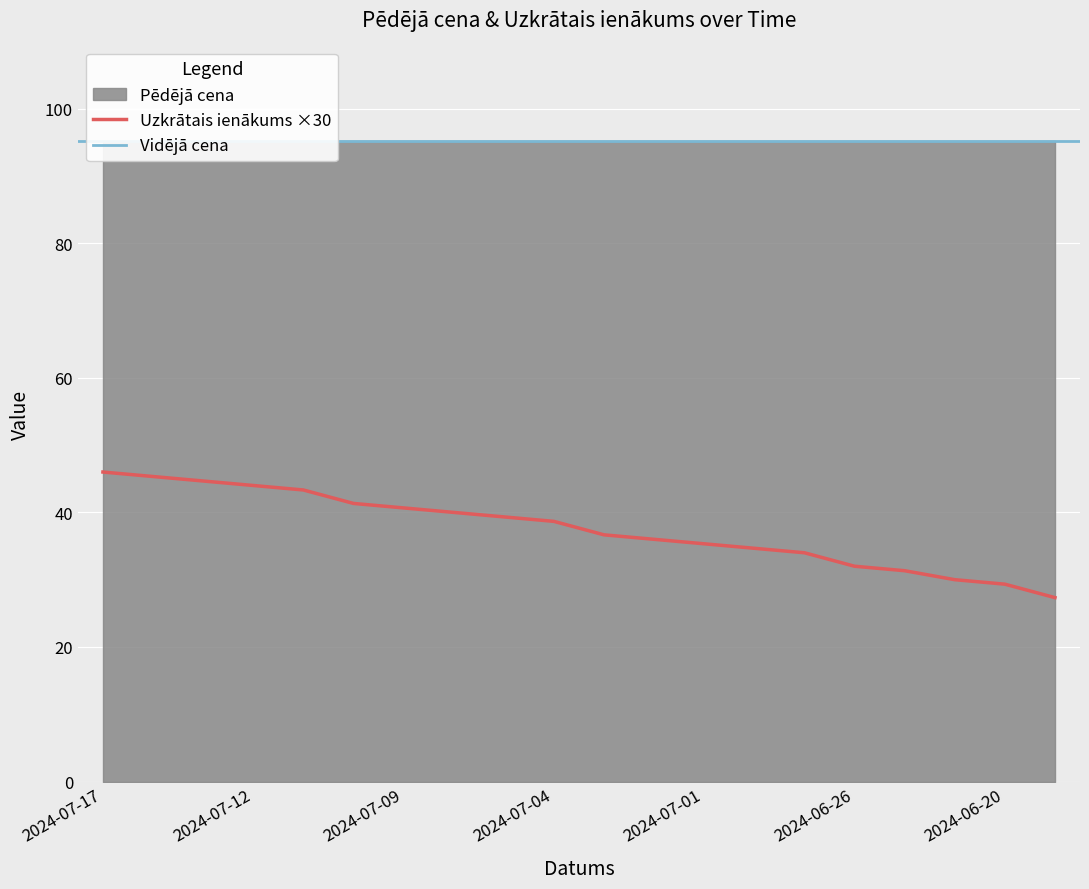

Reading left to right, extract all data points from this chart.

46.0	45.3	44.7	44.0	43.3	41.3	40.7	40.0	39.3	38.7	36.7	36.0	35.3	34.7	34.0	32.0	31.3	30.0	29.3	27.3